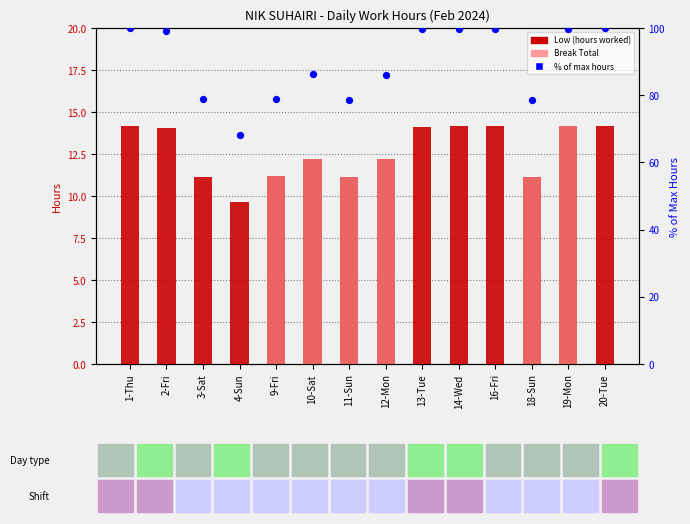

Which series has the largest Y range (max minus min)?

% of max (primary series)